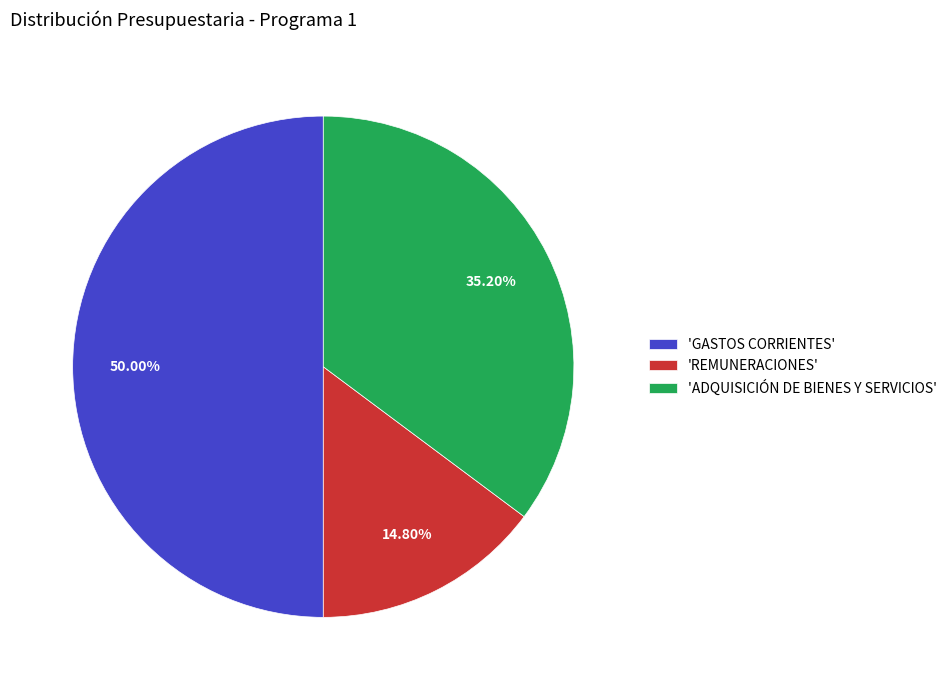

Which has a higher value, 'ADQUISICIÓN DE BIENES Y SERVICIOS' or 'REMUNERACIONES'?

'ADQUISICIÓN DE BIENES Y SERVICIOS'